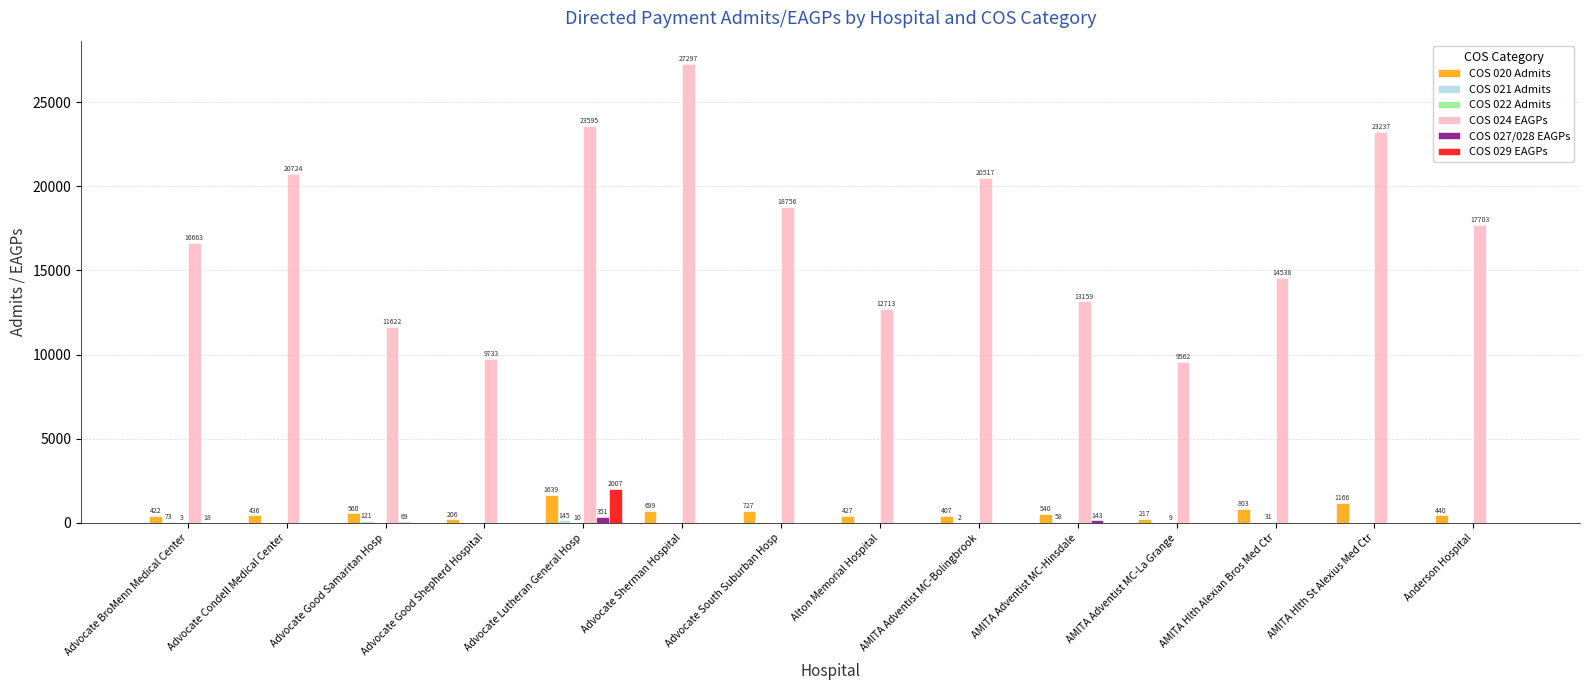

What is the maximum value shown in the chart?

27297